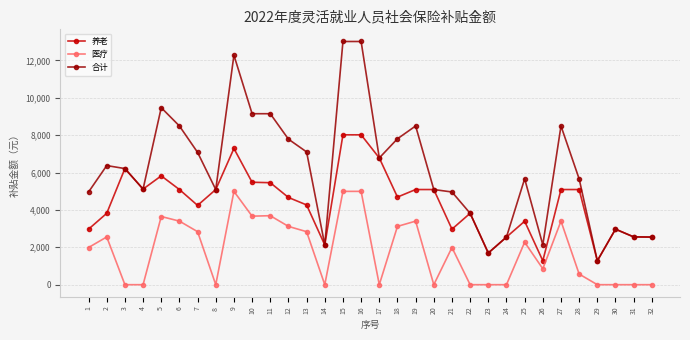

What is the total value across all series at 16?

26024.0